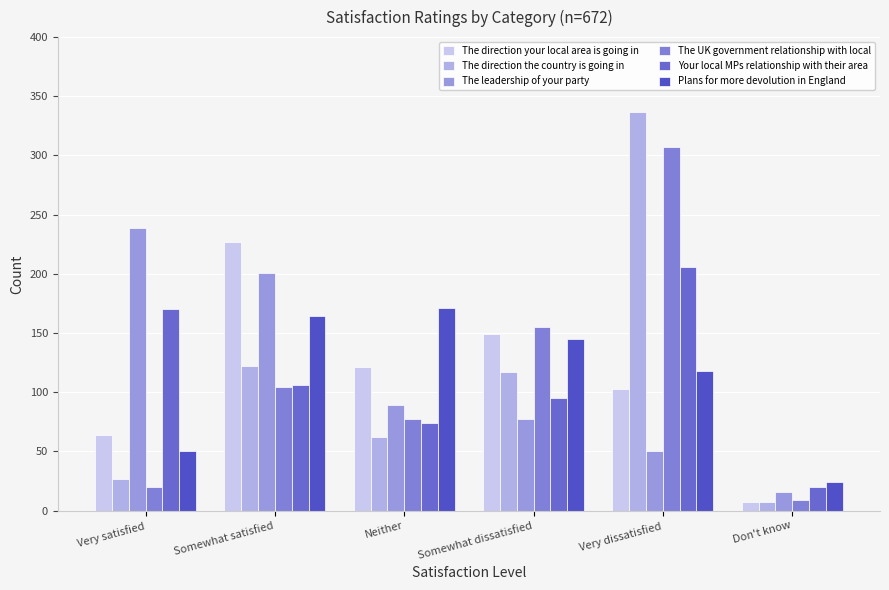

How many bars are there in total?

36